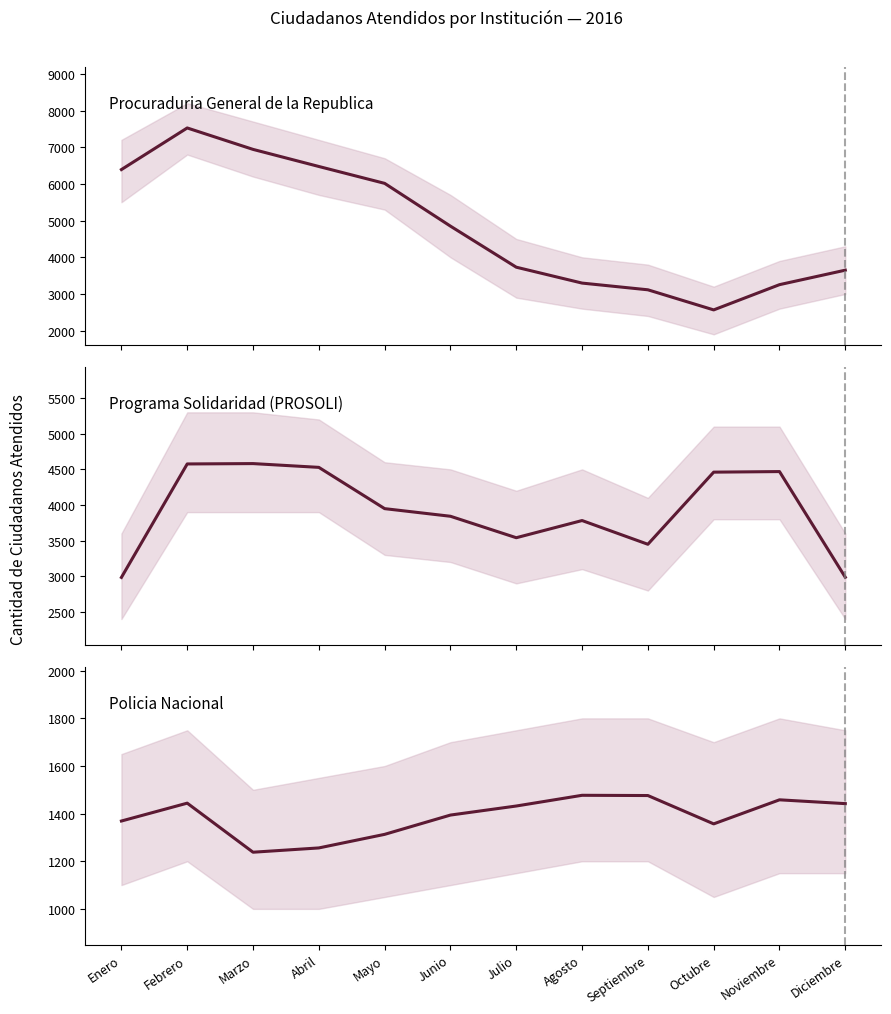

The Procuraduria General de la Republica series shows 4849 at Junio. True or false?

True